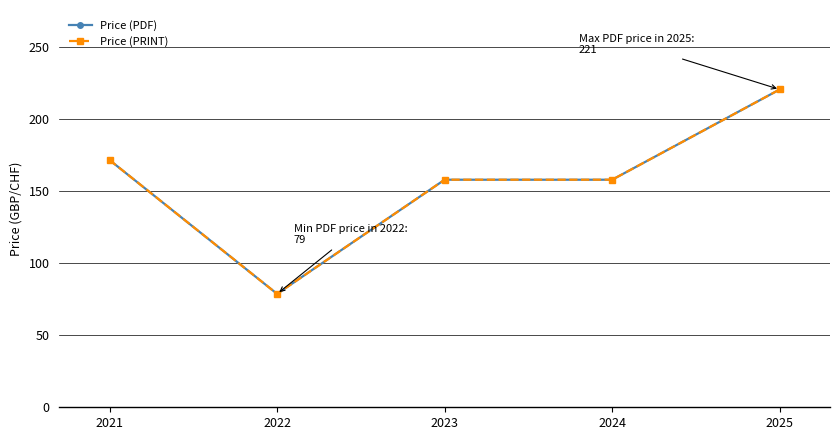

Is this an area chart (filled region under the line)?

No